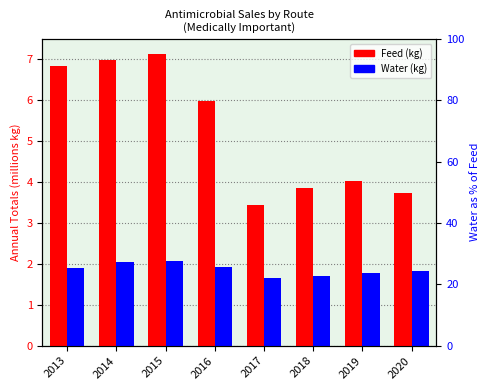

What are all the series names shown in the legend?

Feed, Water